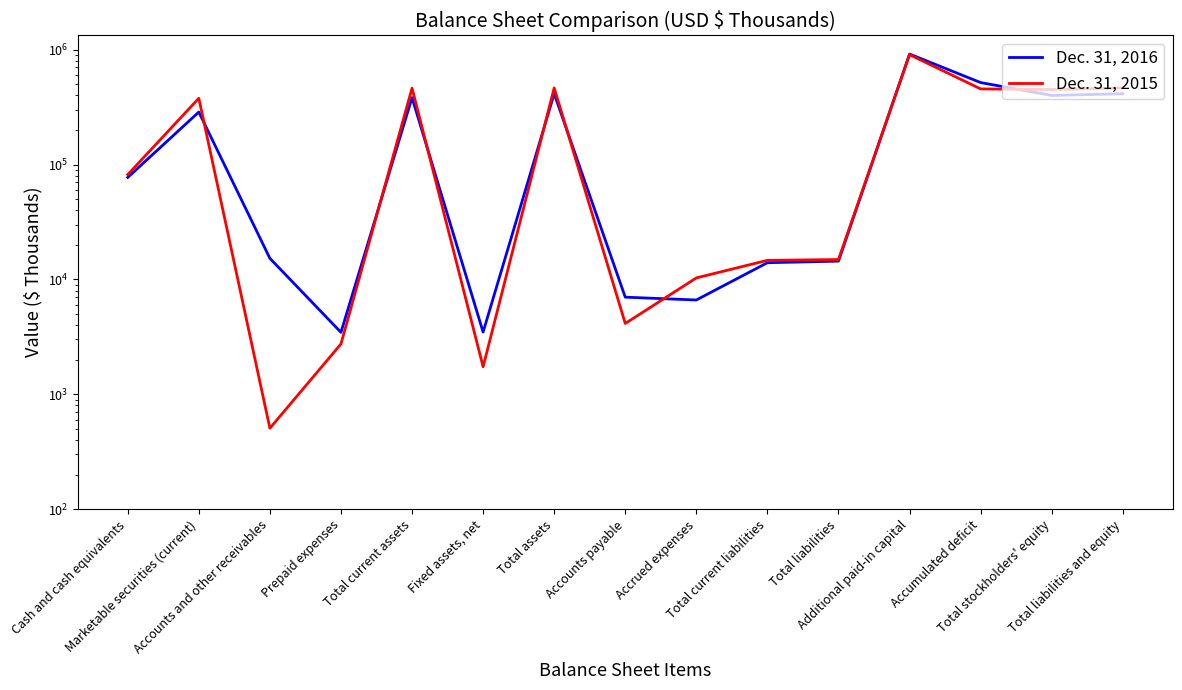

The value of Dec. 31, 2016 at Total stockholders' equity is 399454. True or false?

True